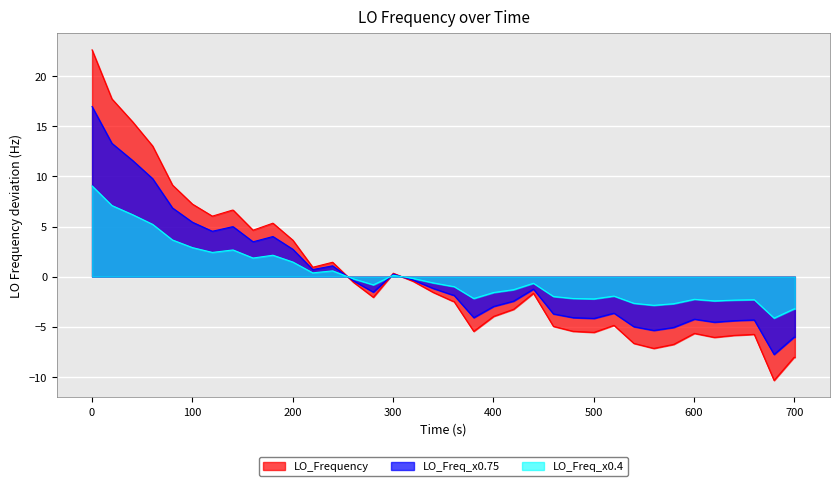

What is the smallest value displayed?

-10.4